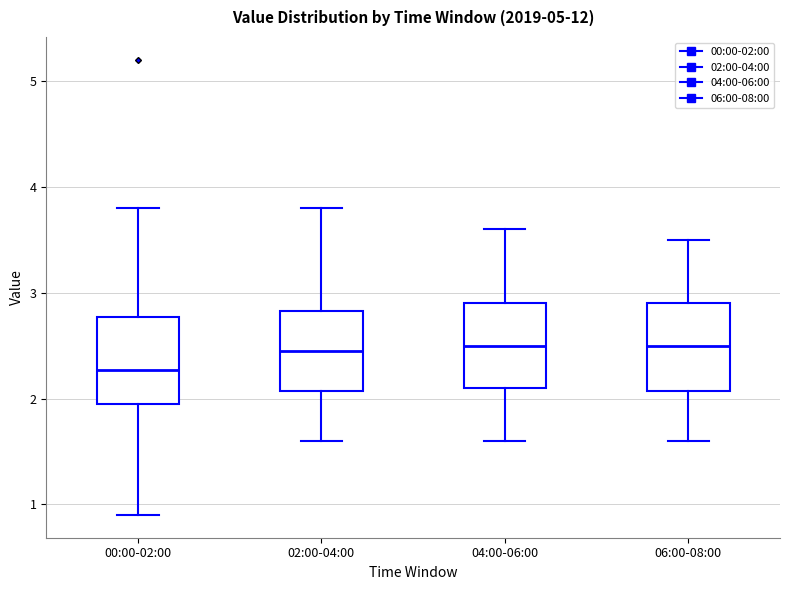

Which box's median line is the lowest?

00:00-02:00